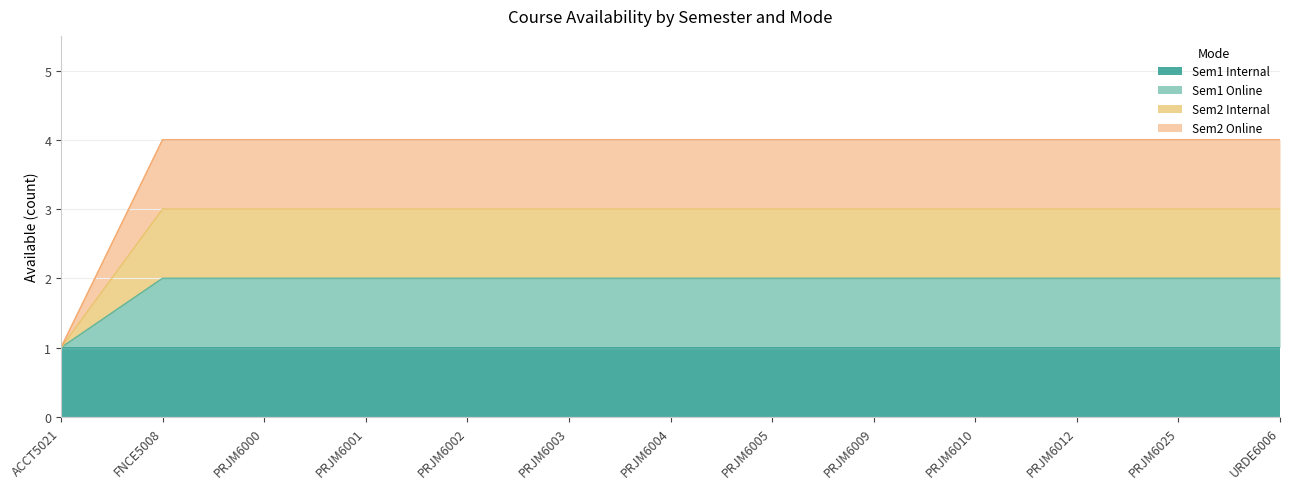

True or false: Sem2 Online and Sem1 Online intersect in this chart.

False